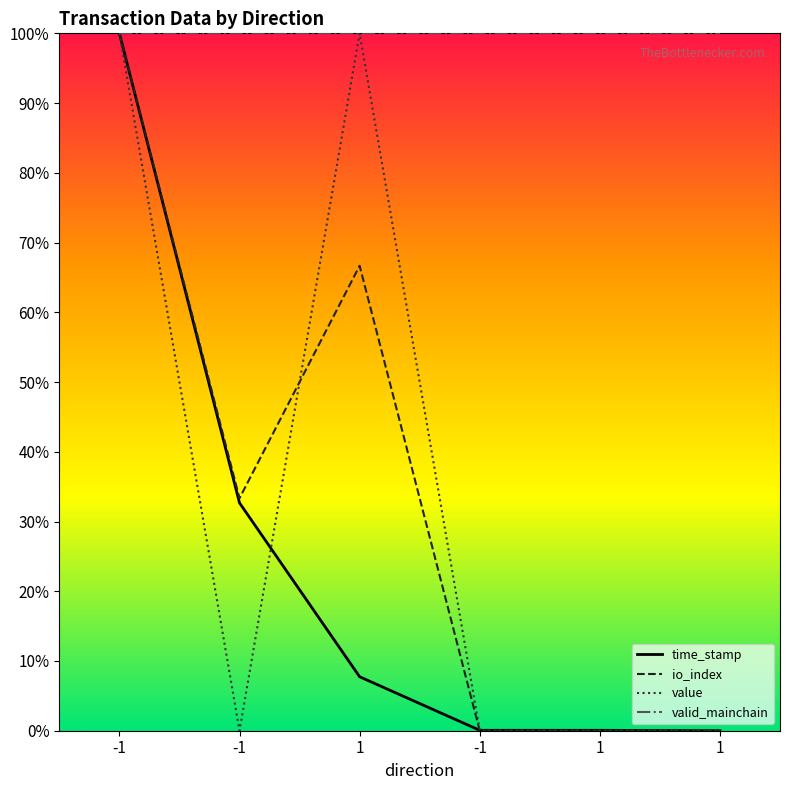

True or false: valid_mainchain has more than 1 points higher than both neighbors.

False